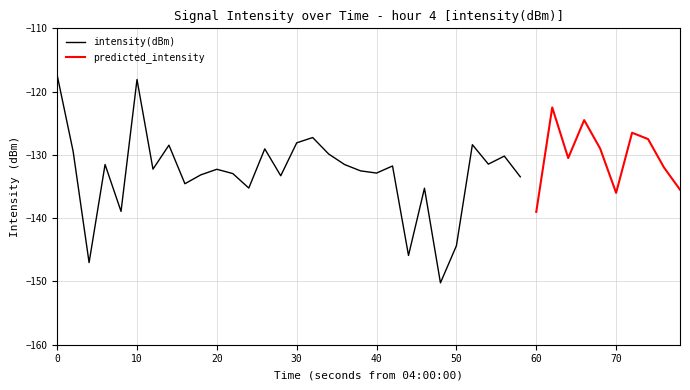

What are all the series names shown in the legend?

intensity(dBm), predicted_intensity